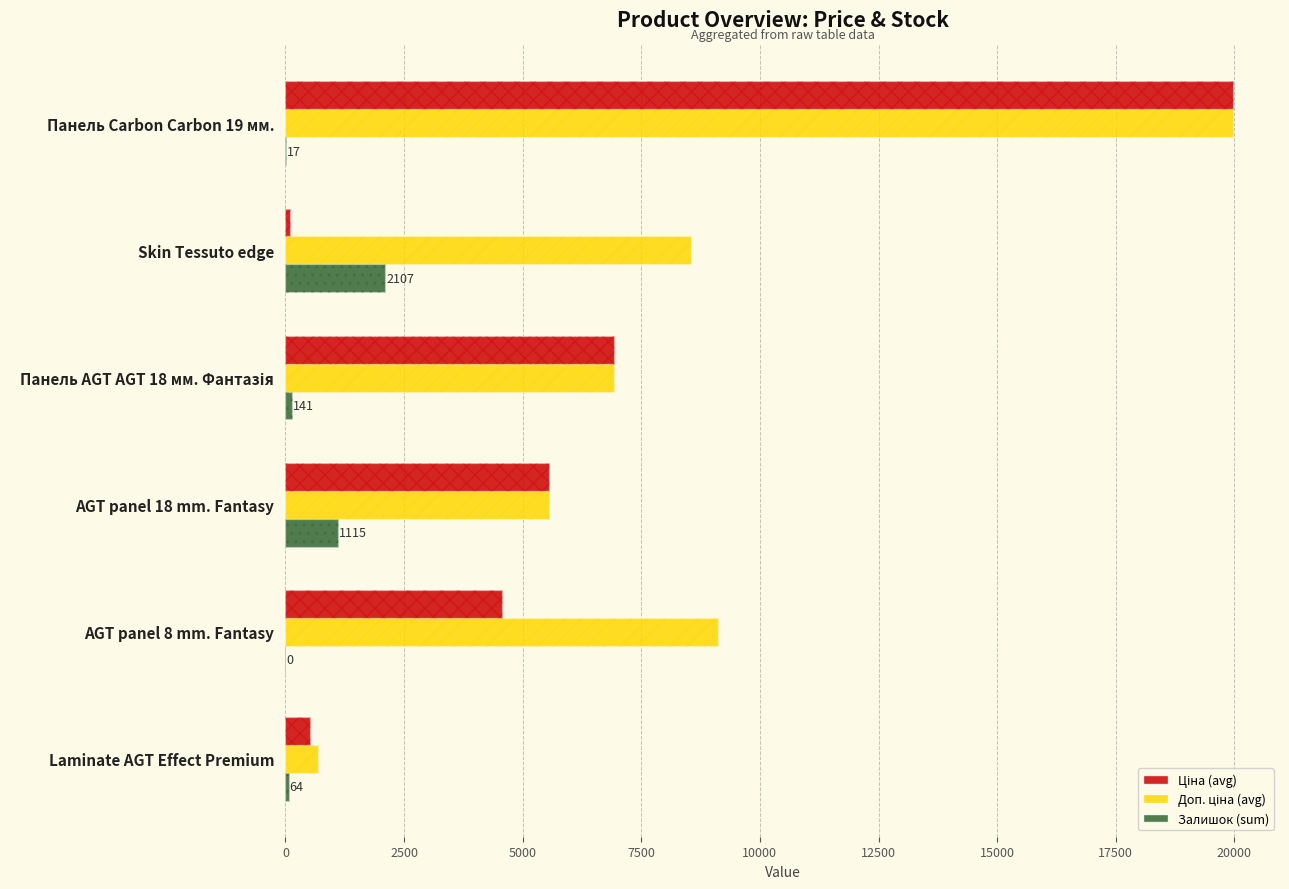

How many distinct data groups are displayed?

3